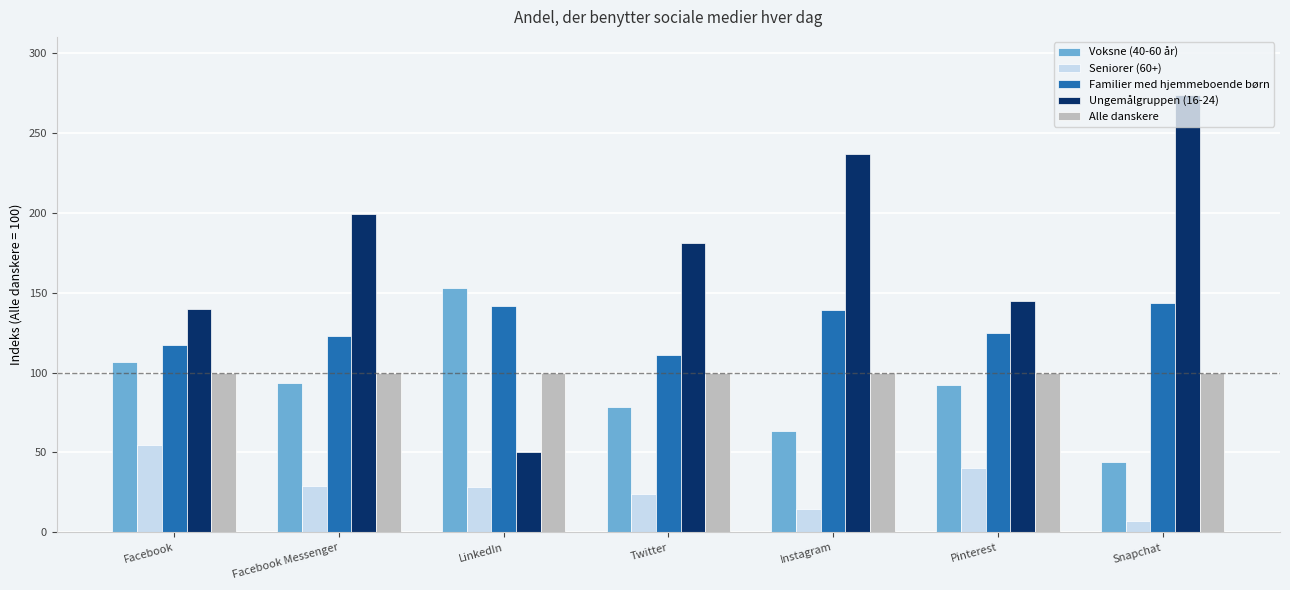

Which series has the largest range (max minus min)?

Ungemålgruppen (16-24)